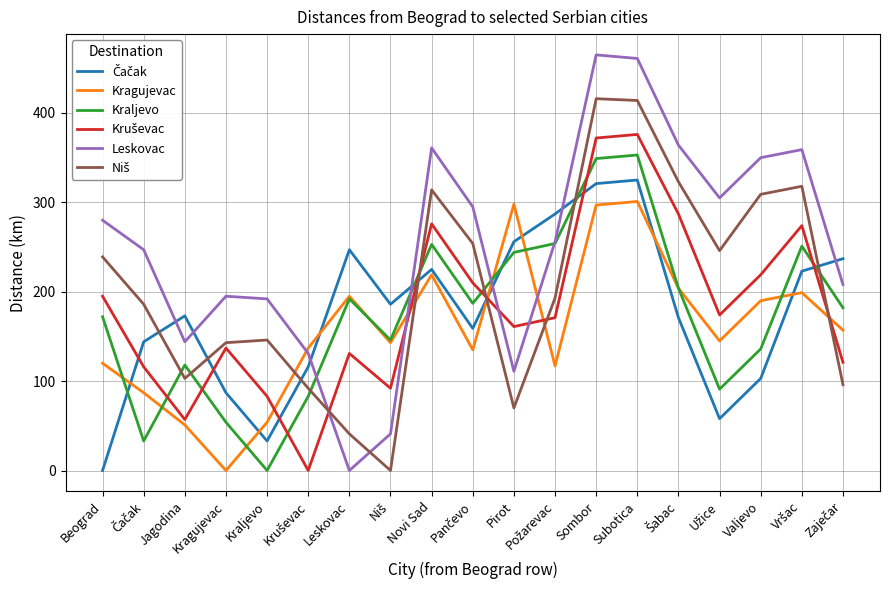

Is it true that Kraljevo equals 0 at Kraljevo?

True